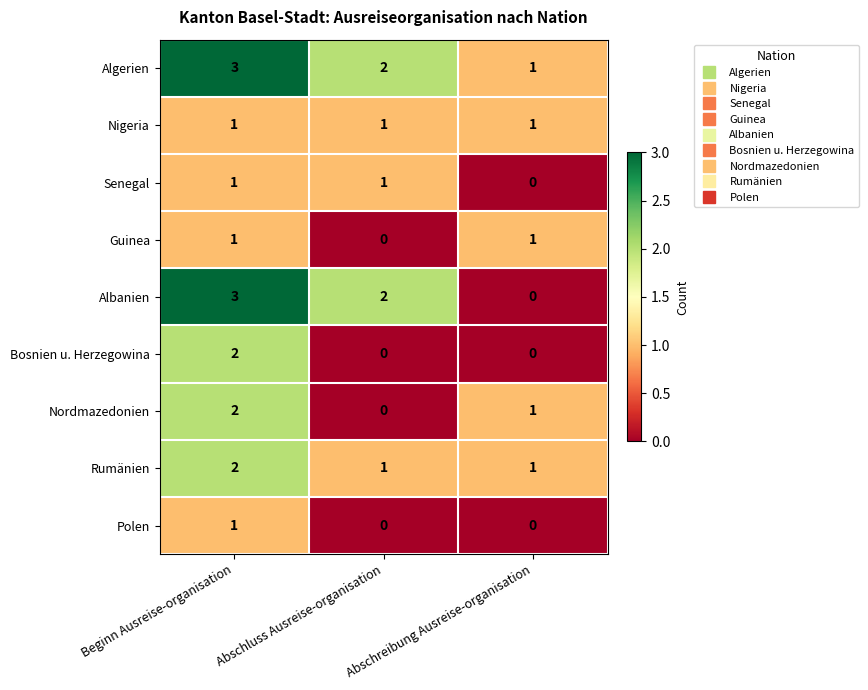

At how many categories does at least one series exceed 0?

3